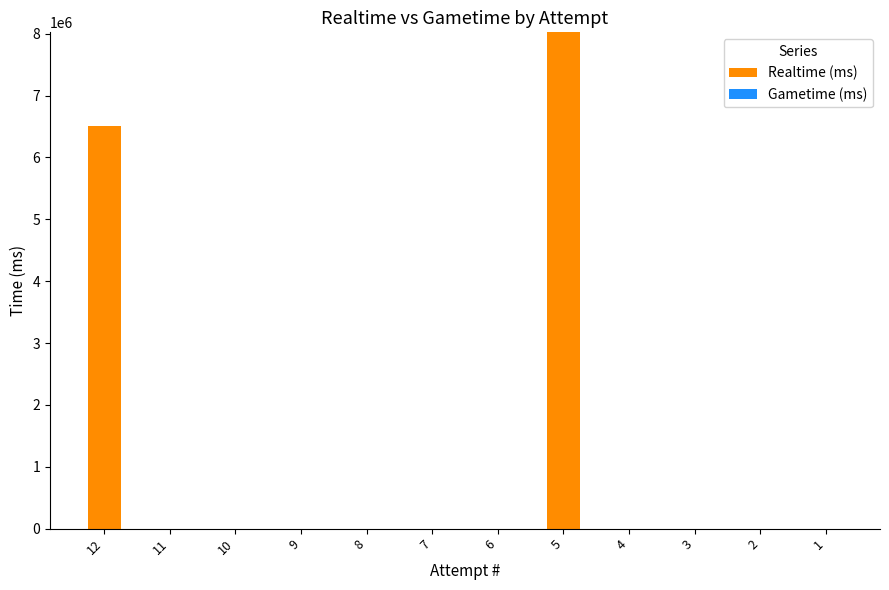

What is the maximum value shown in the chart?

8023415